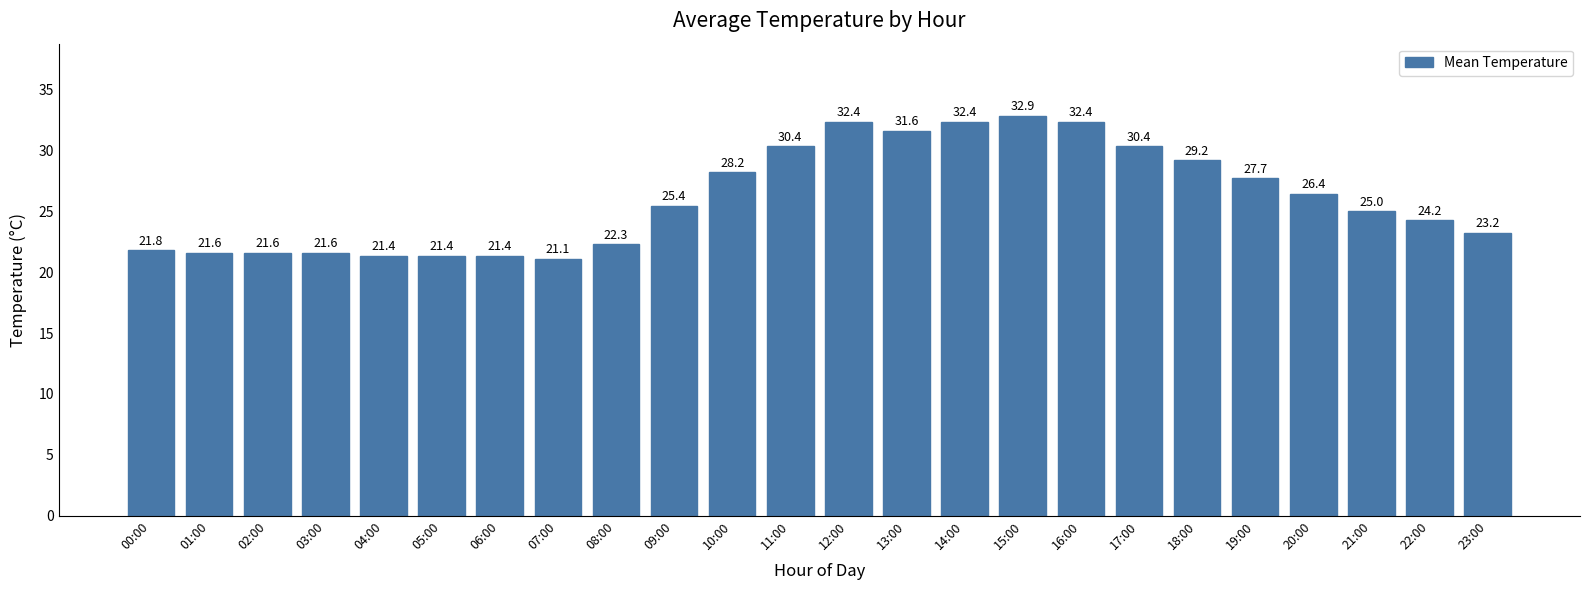

Are the bars horizontal?

No